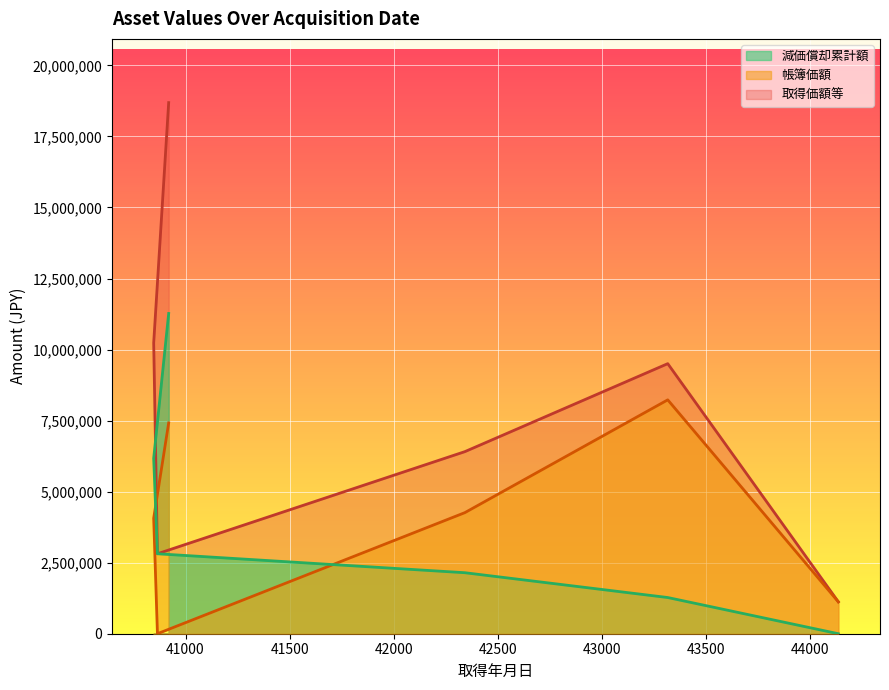

At which category is the sum across all series the highest?

40919